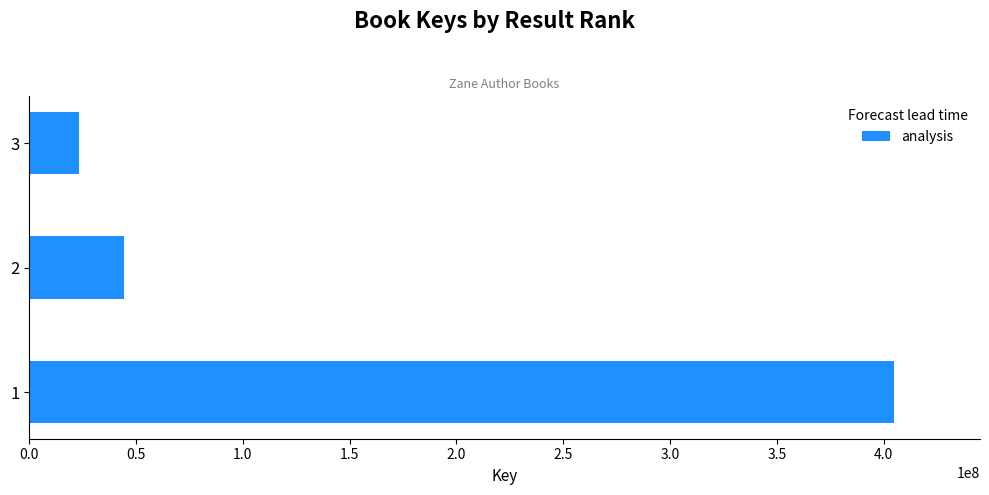

What is the difference between the second highest and minimum values?

20884531